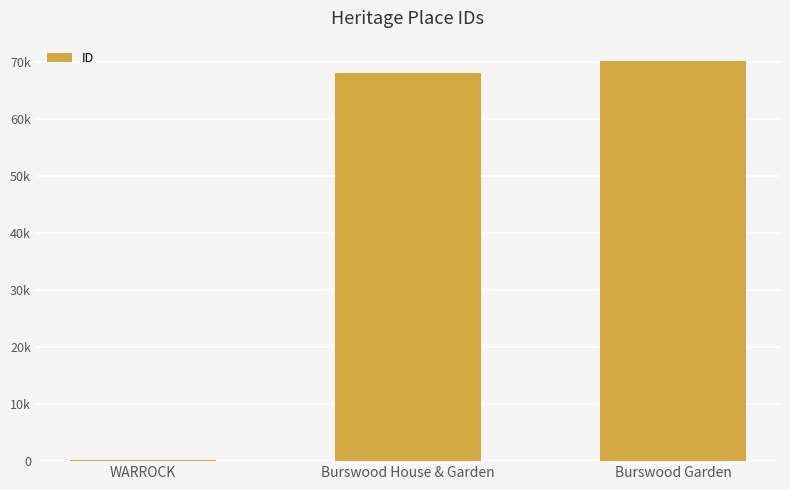

What position from the left is WARROCK?

1